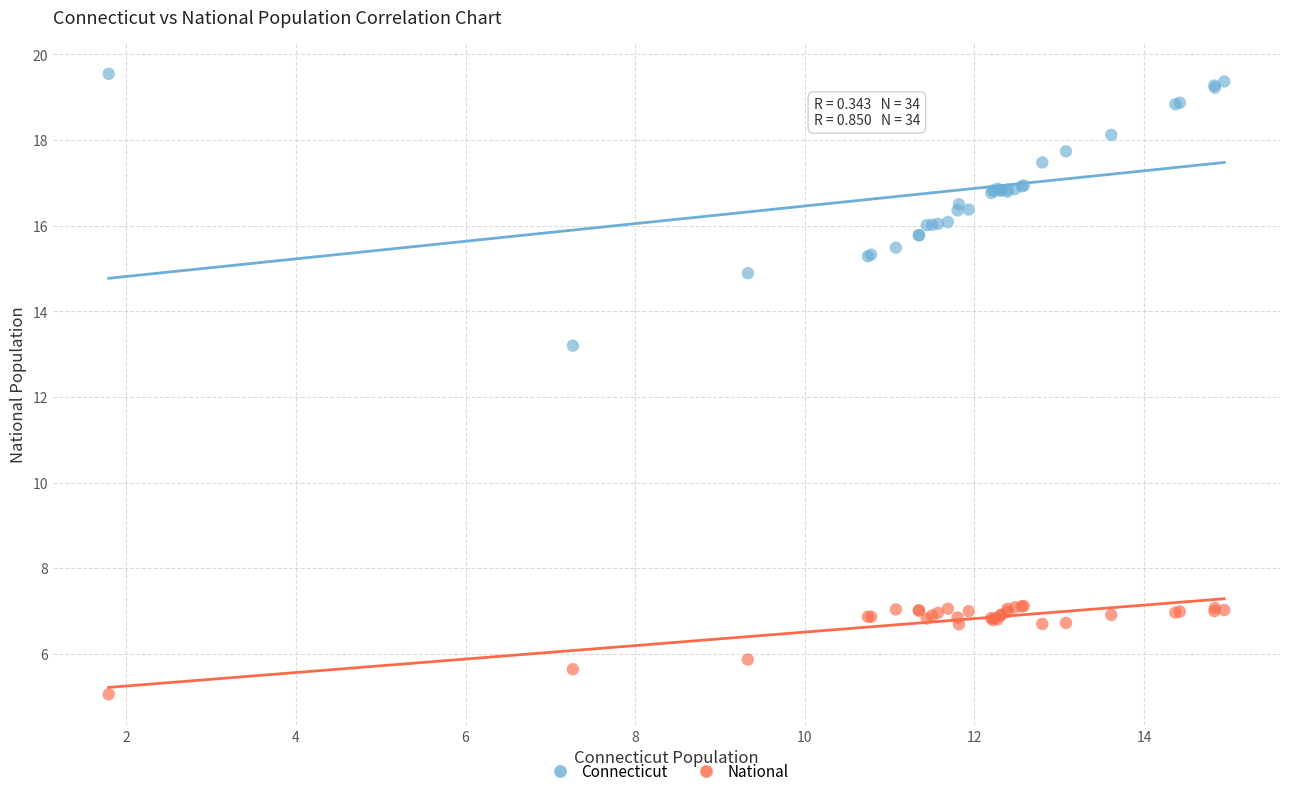

Which series reaches the maximum Y coordinate?

Connecticut